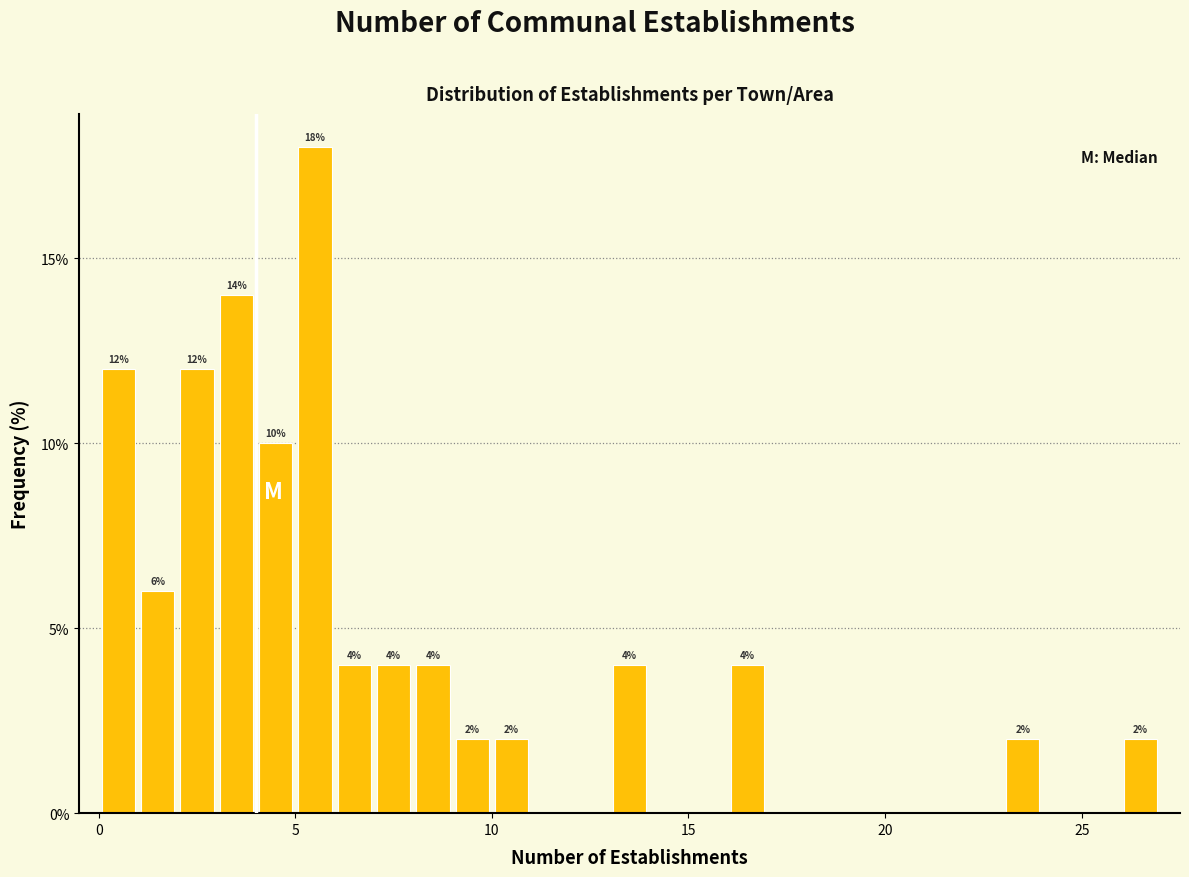

Read against the x-axis, roughly where is the centre of the tallest bar?

5.5